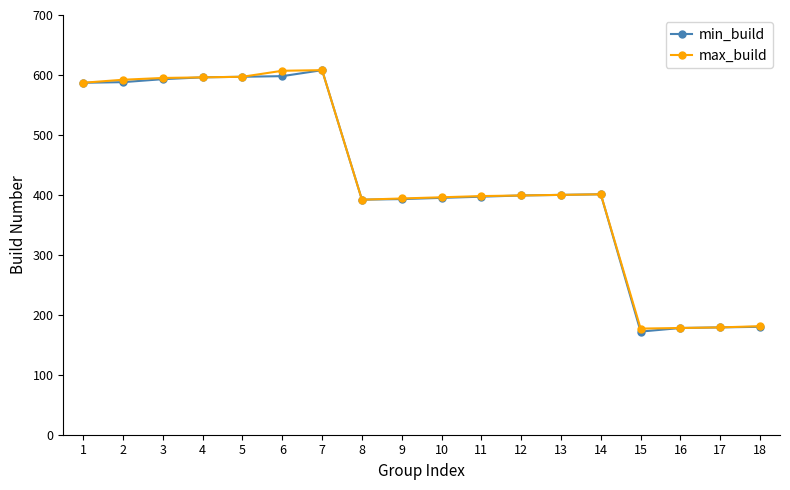

Which series changed the most between 10 and 15?

min_build